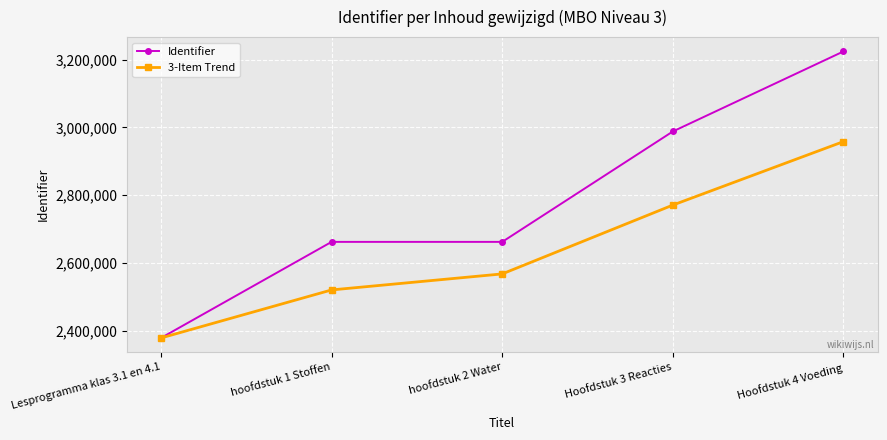

True or false: 3-Item Trend has more than 1 points higher than both neighbors.

False